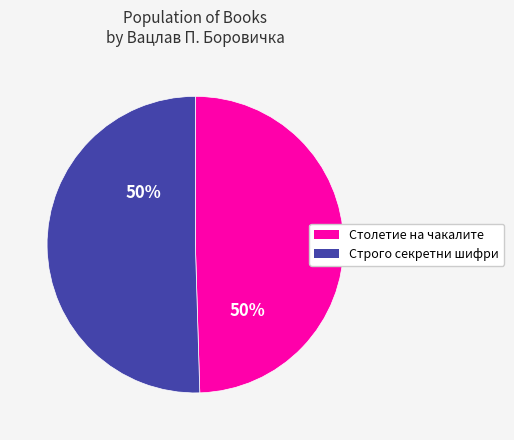

What is the ratio of the value at Столетие на чакалите to the value at Строго секретни шифри?

1.0